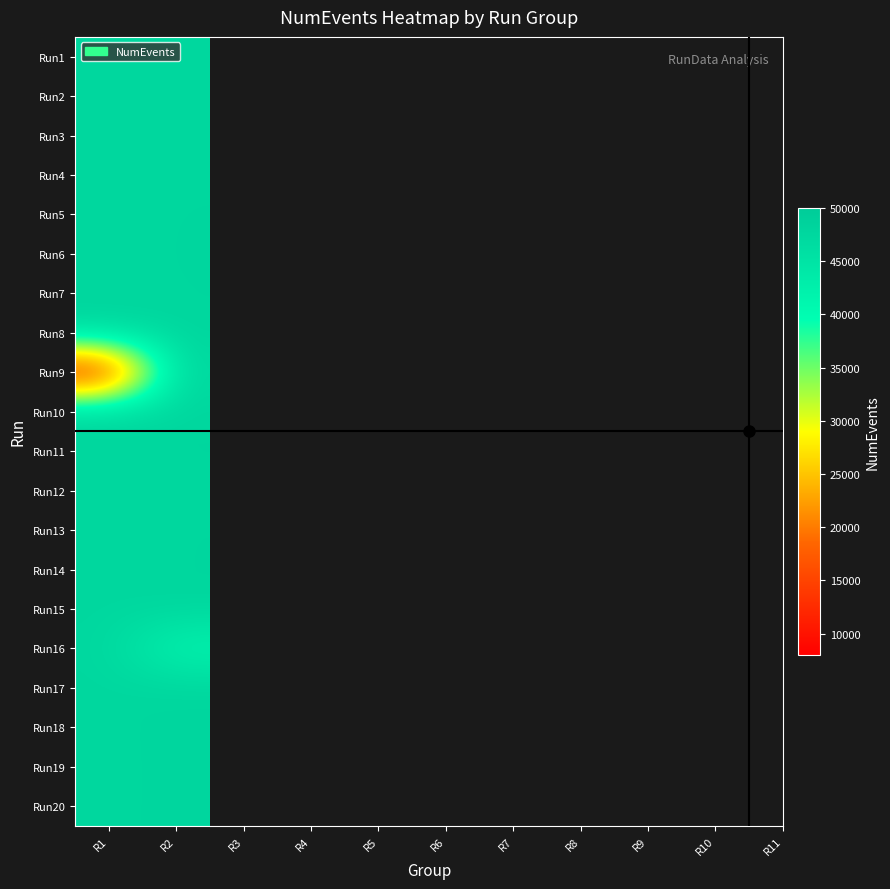

Reading left to right, what are all the values shown in this chart?

Run1: R1=47538	R2=47621
Run2: R1=47577	R2=47611
Run3: R1=47559	R2=47684
Run4: R1=47577	R2=47671
Run5: R1=47550	R2=47723
Run6: R1=47556	R2=47740
Run7: R1=47584	R2=47704
Run8: R1=47565	R2=47705
Run9: R1=8273	R2=47745
Run10: R1=47568	R2=47709
Run11: R1=47594	R2=47714
Run12: R1=47560	R2=47688
Run13: R1=47591	R2=47708
Run14: R1=47559	R2=47716
Run15: R1=47567	R2=47702
Run16: R1=47566	R2=41299
Run17: R1=47573	R2=47807
Run18: R1=47610	R2=47813
Run19: R1=47606	R2=47797
Run20: R1=47599	R2=47811